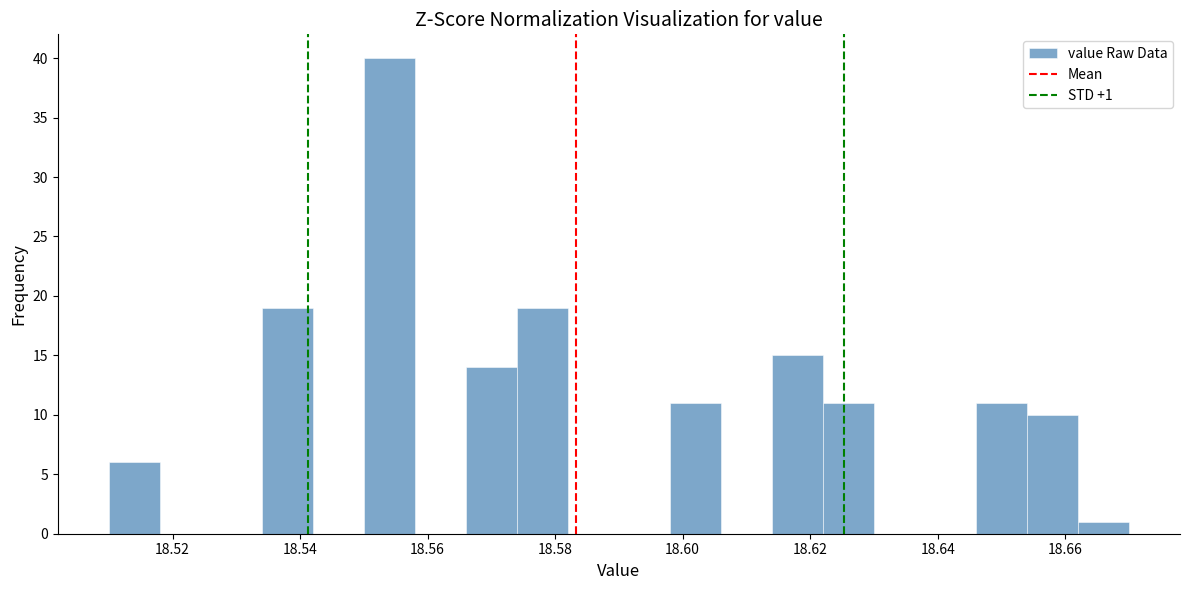

Over which range of the x-axis is the bar tallest?

18.550 to 18.558